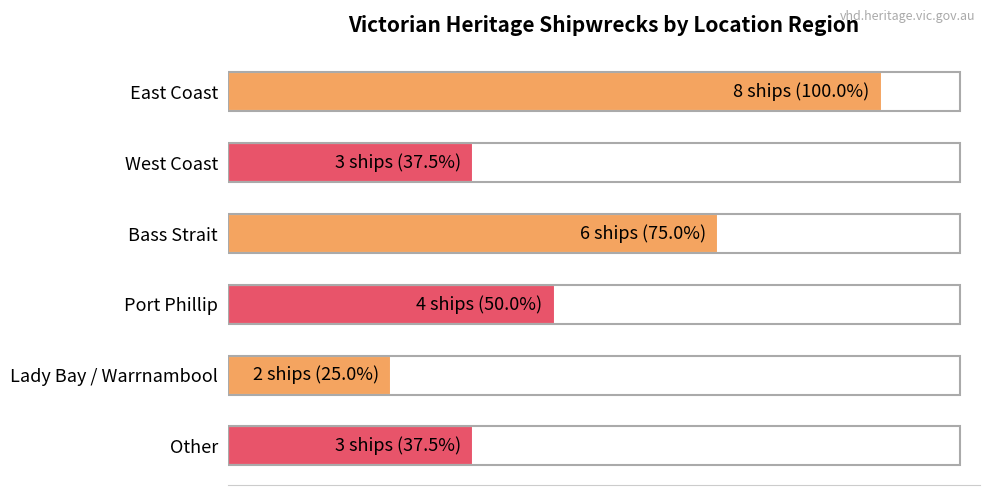

At which category does the chart reach its minimum across all series?

Lady Bay / Warrnambool